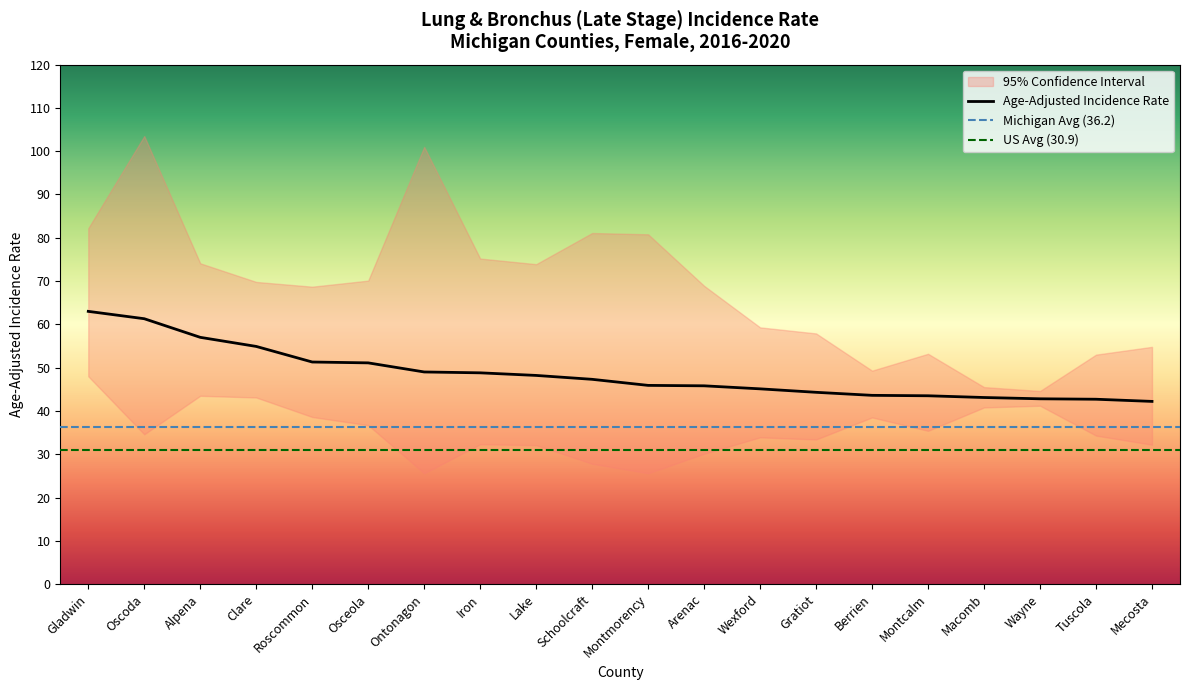

At which label does Lower 95% CI first exceed 34?

Gladwin